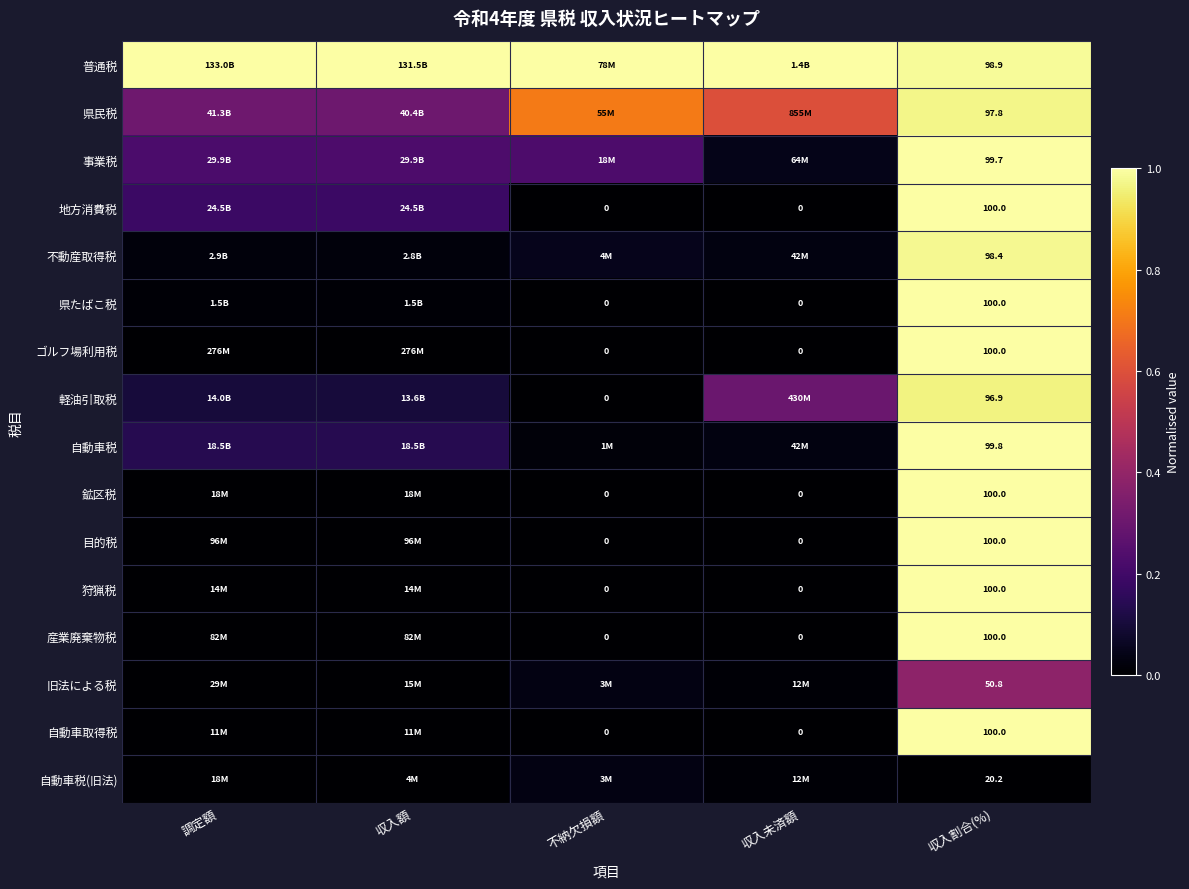

Count the number of categories in the chart.

5